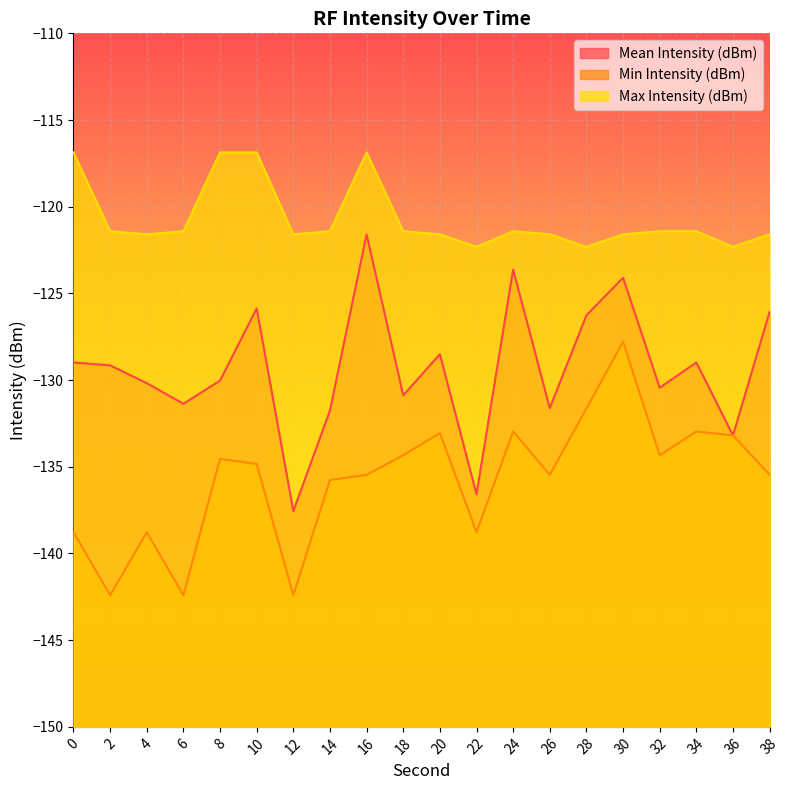

At which category is the sum across all series the highest?

30